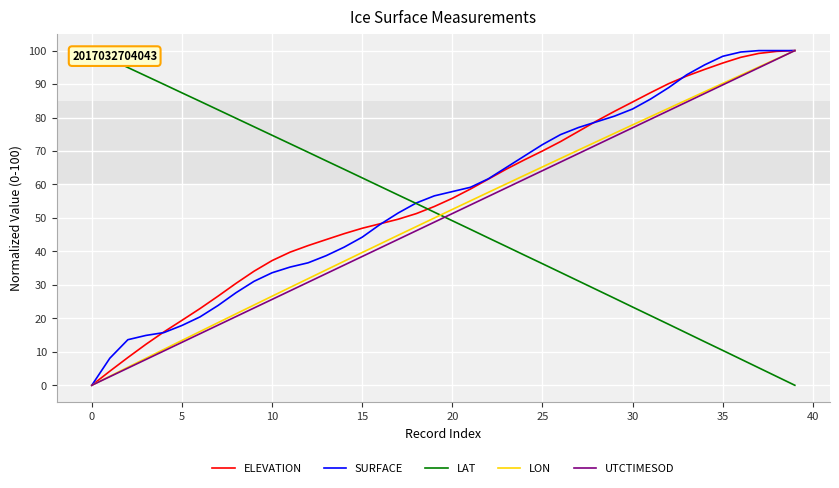

The value of LON at 33 is 85.2. True or false?

True